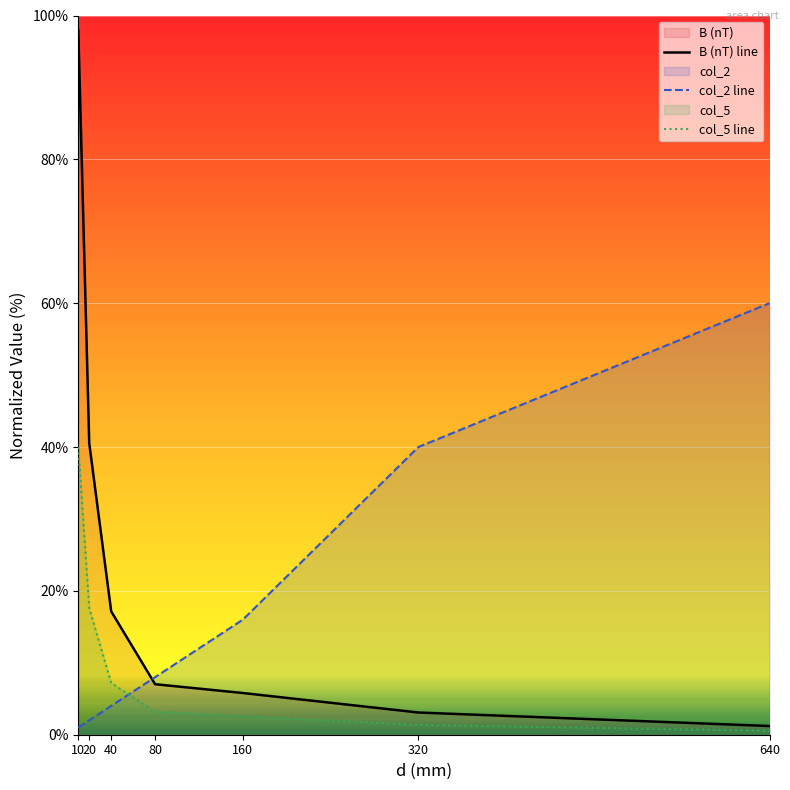

What is the value of the col_2 line point at the 2nd from the left?

2.0